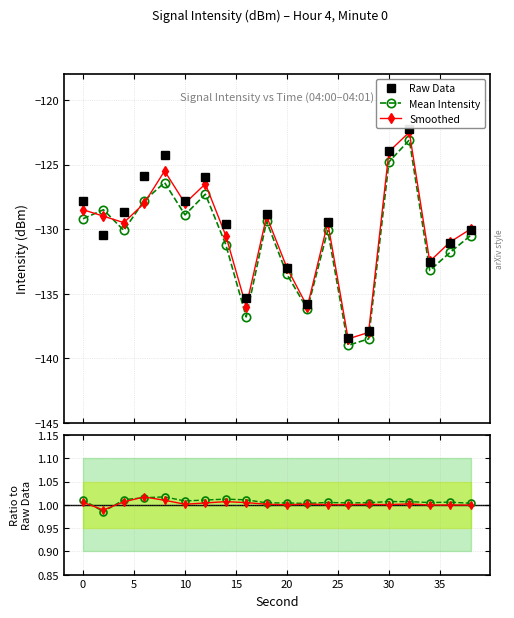

True or false: Mean / Raw and Raw Data cross at least once.

False